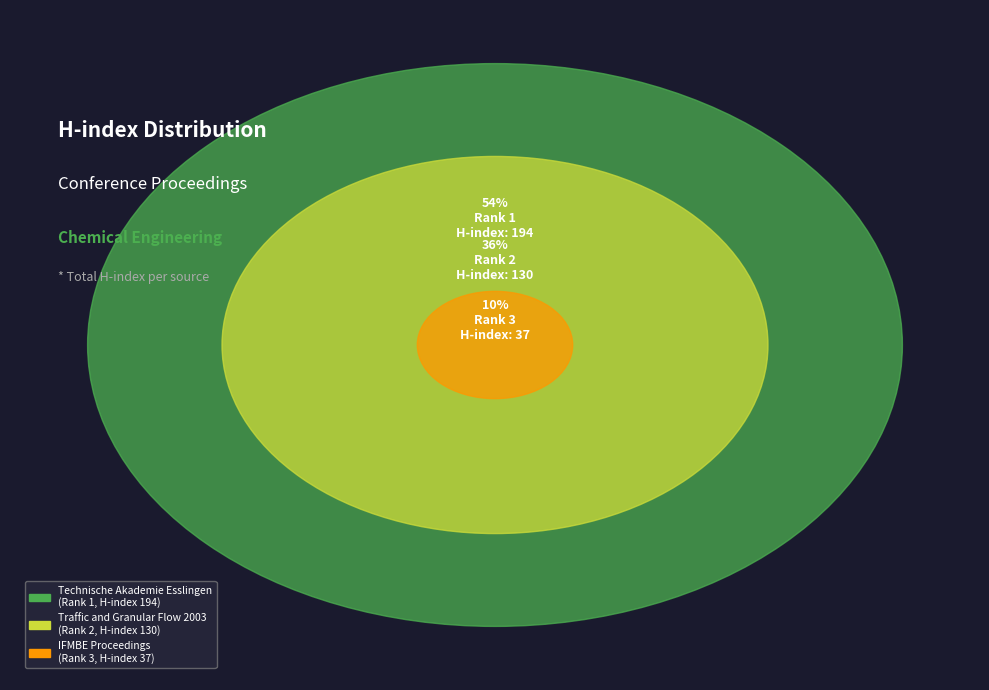

Which category accounts for the majority?

Technische Akademie Esslingen
(Rank 1, H-index 194)